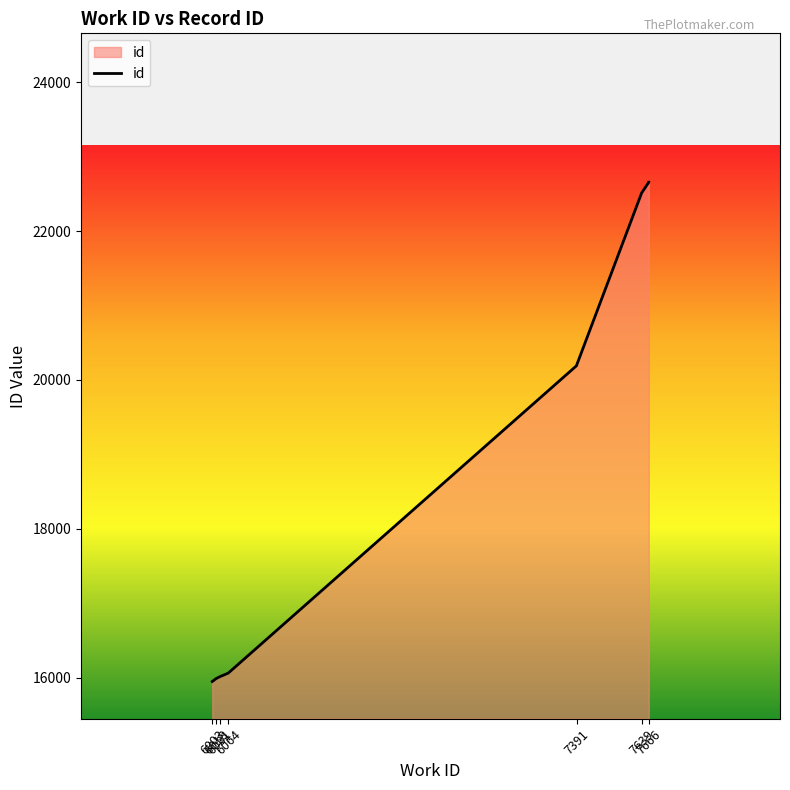

What is the maximum value shown in the chart?

22655